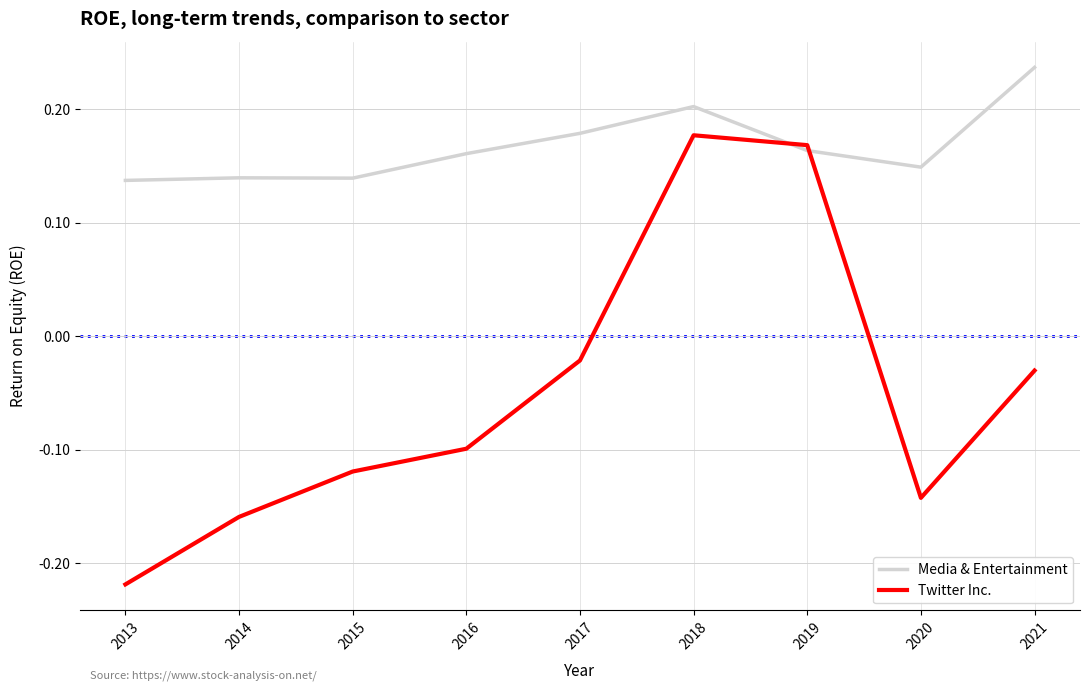

Is it true that Media & Entertainment equals 0.0 at 2016?

False